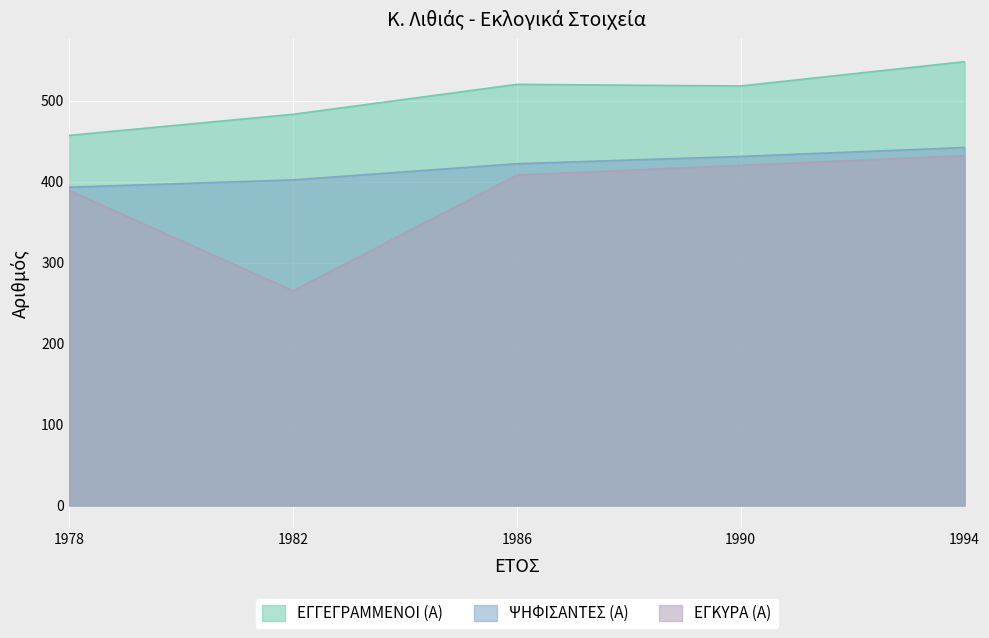

The value of ΨΗΦΙΣΑΝΤΕΣ (Α) at 1986 is 422. True or false?

True